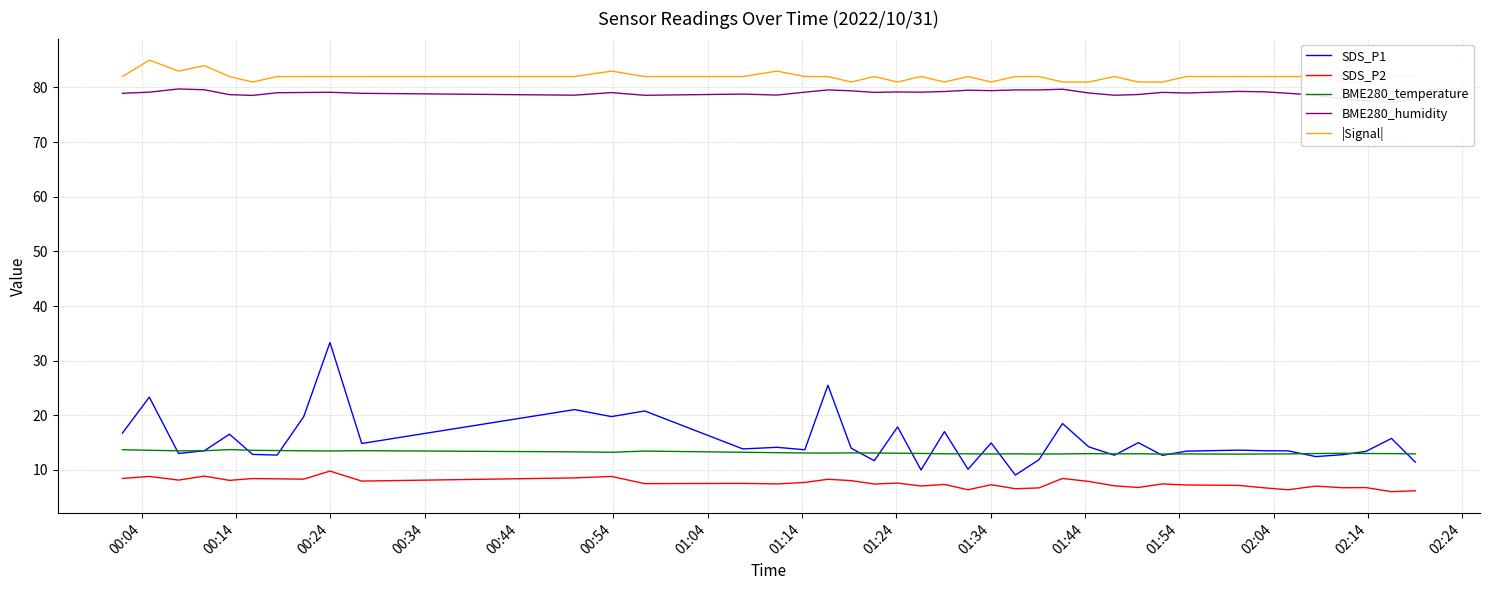

What is the value of the |Signal| point at the 1st from the left?

82.0